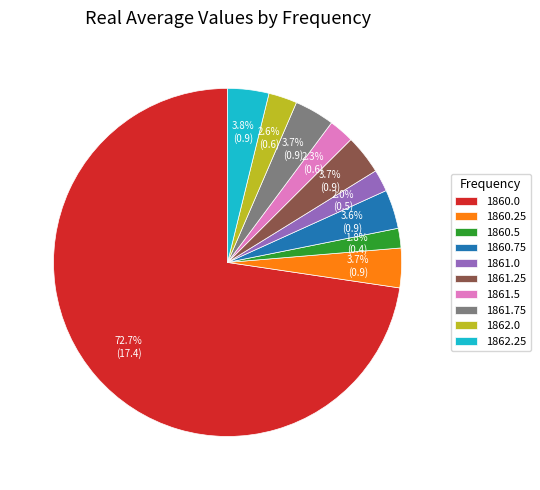

How much of the chart is everything except 1861.0?

98.0%